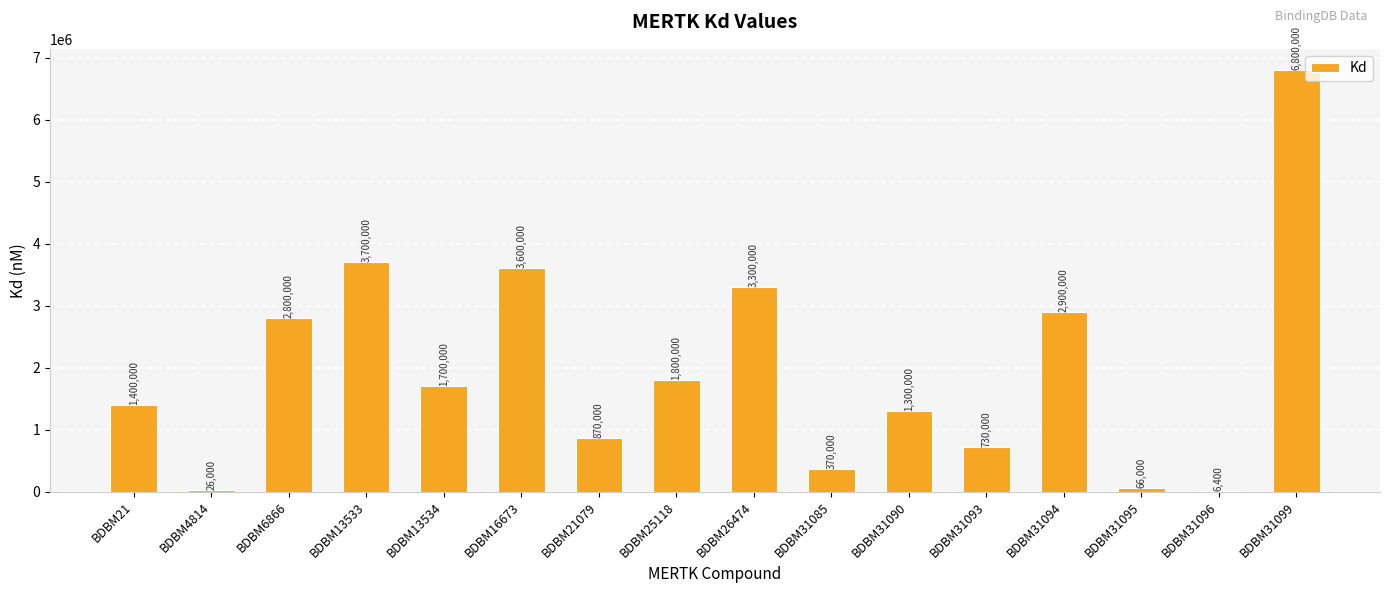

Is it true that the value at BDBM31099 is 1879297?

False